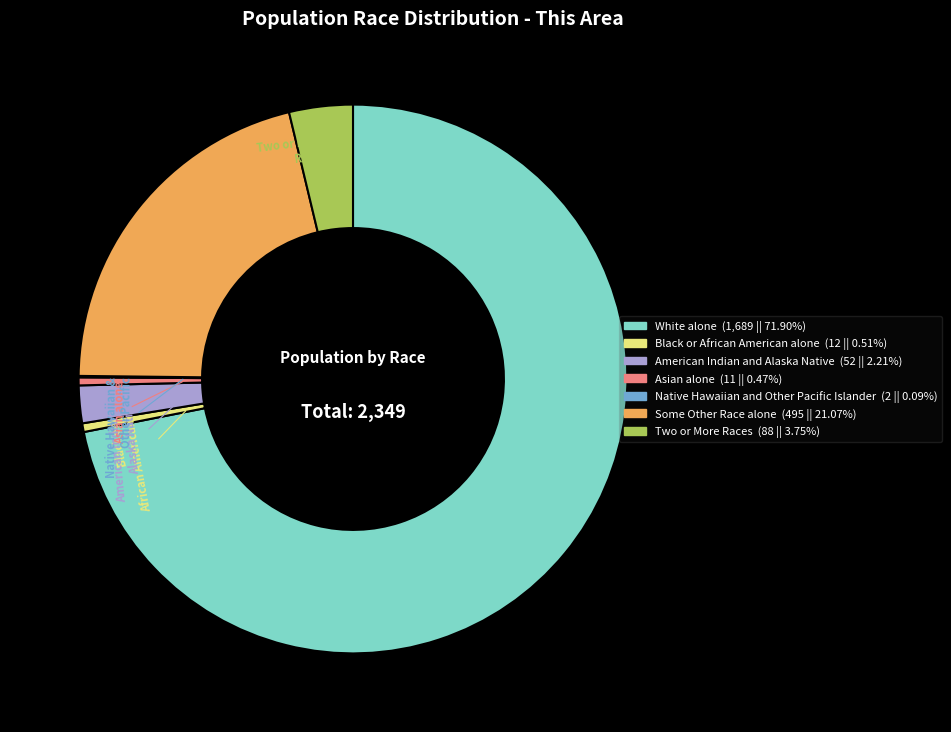

Does any single category account for the majority?

Yes